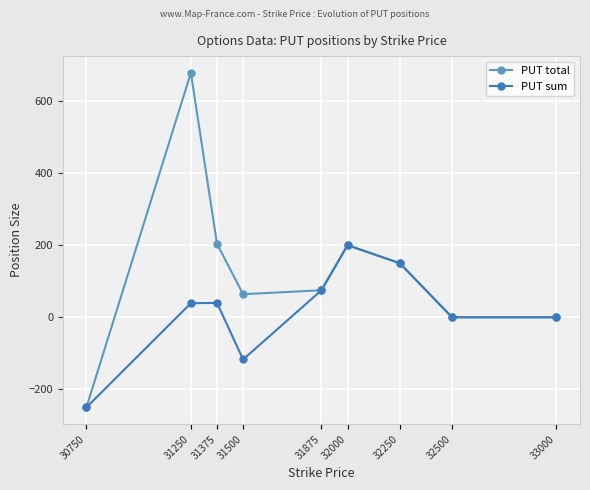

True or false: PUT total and PUT sum intersect in this chart.

False